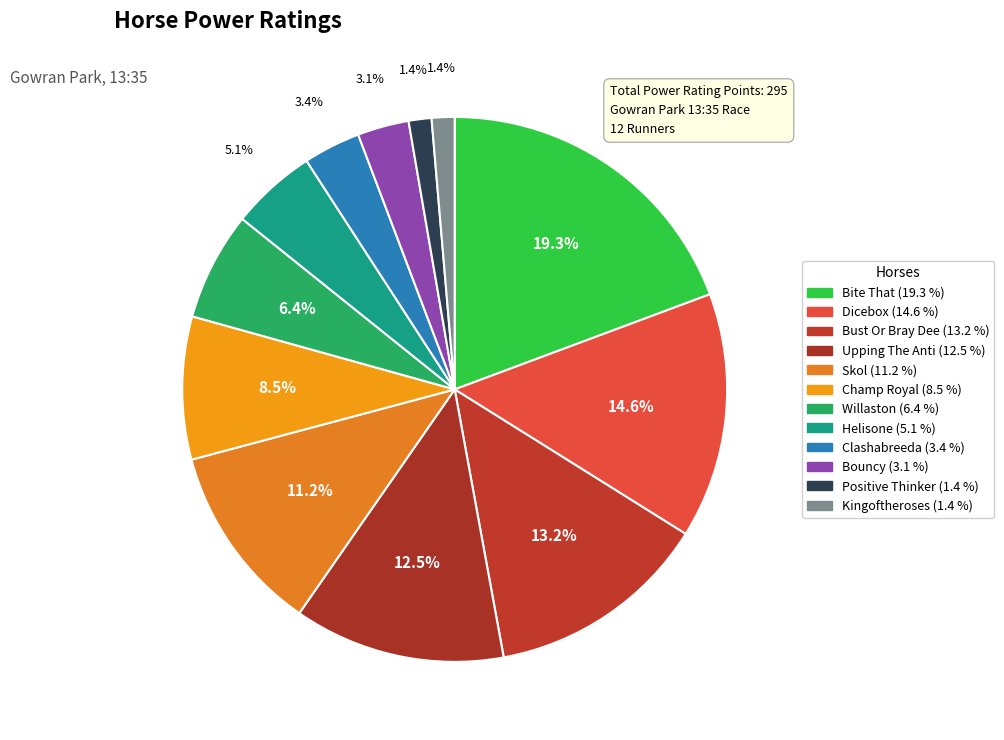

Rank the categories by value from lowest to highest.

Positive Thinker, Kingoftheroses, Bouncy, Clashabreeda, Helisone, Willaston, Champ Royal, Skol, Upping The Anti, Bust Or Bray Dee, Dicebox, Bite That